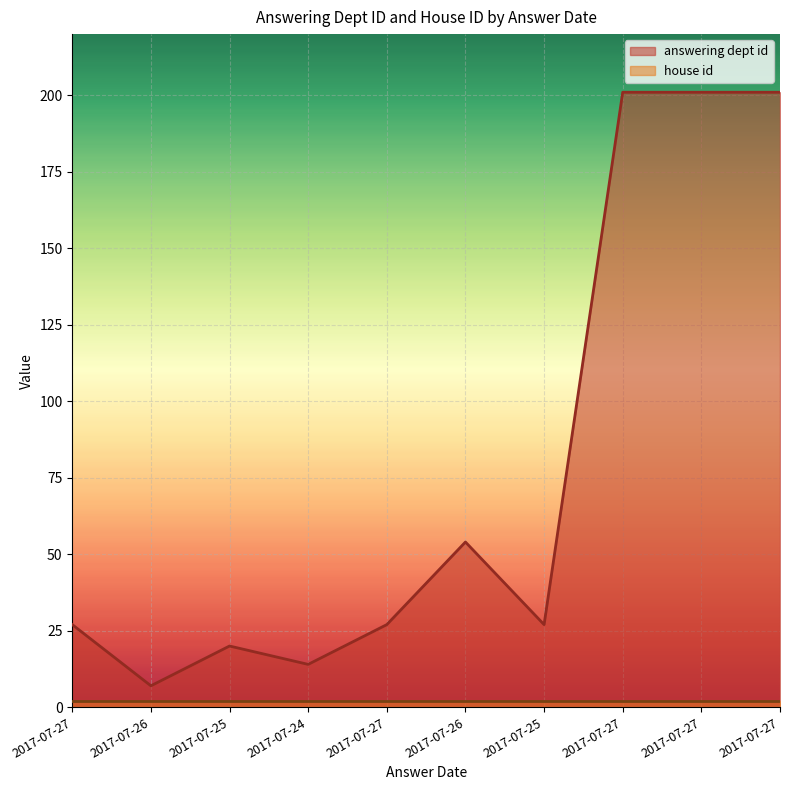

Which category has the lowest value across all series?

2017-07-26